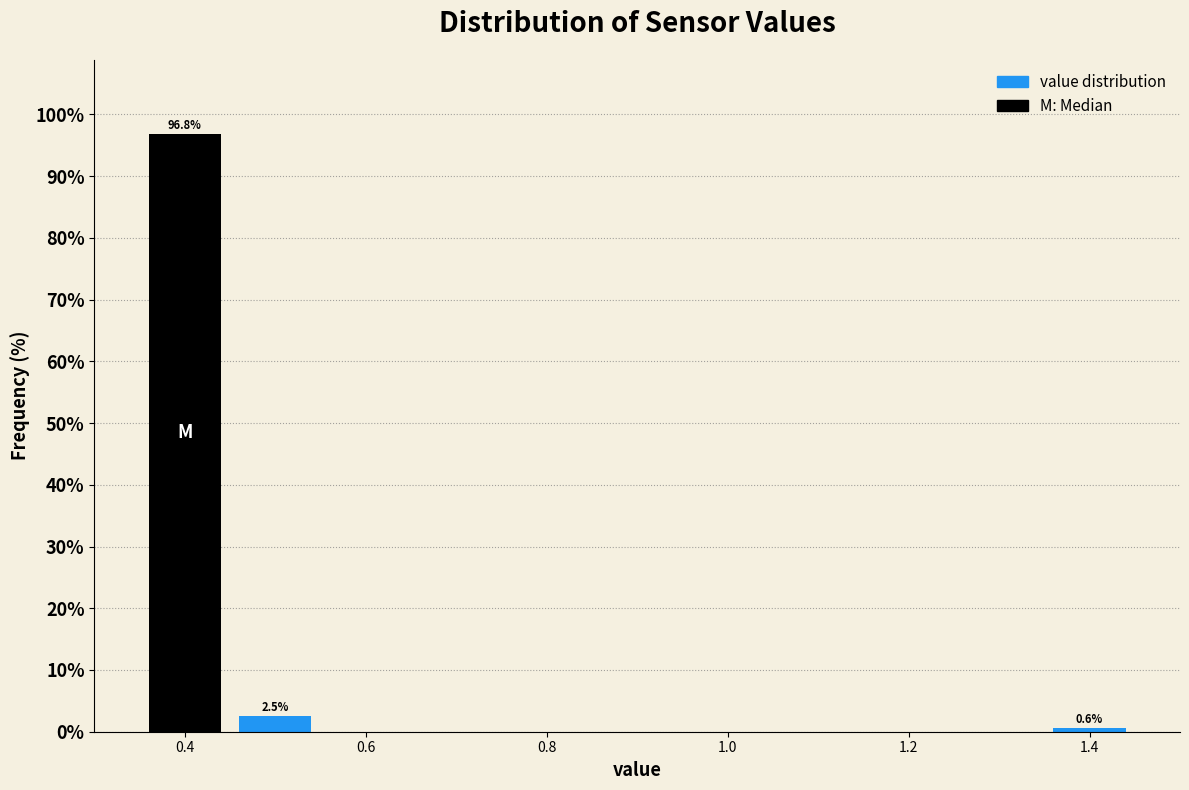

Over which range of the x-axis is the bar tallest?

0.35 to 0.45